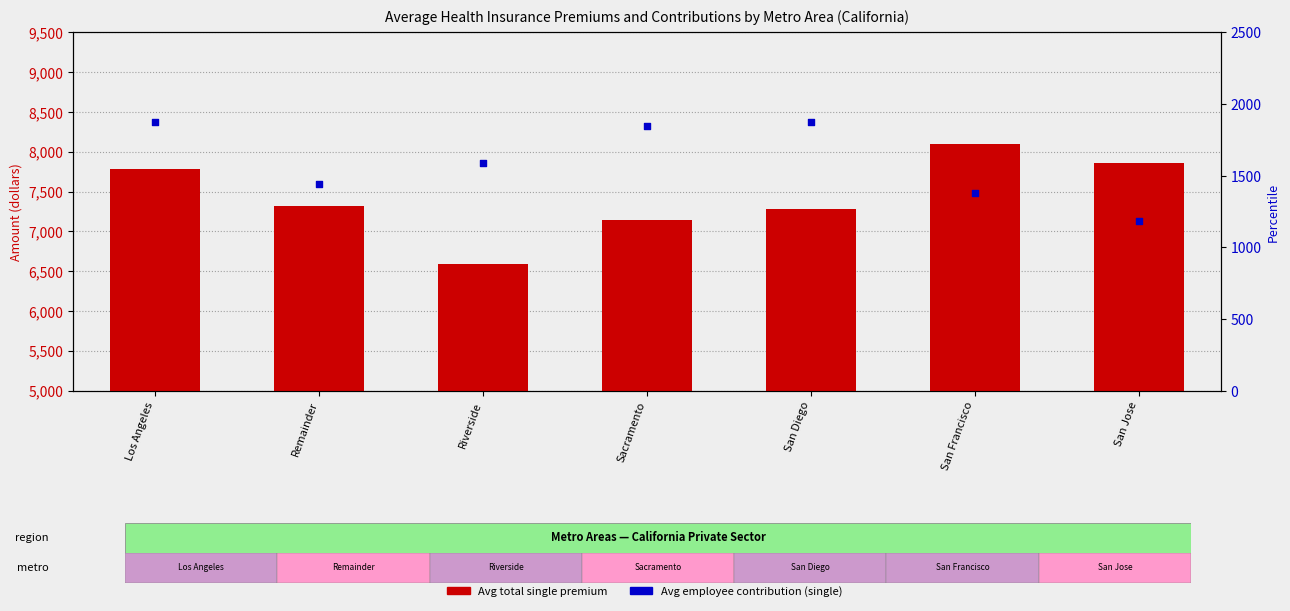

Which series has the largest total across all categories?

Avg total single premium